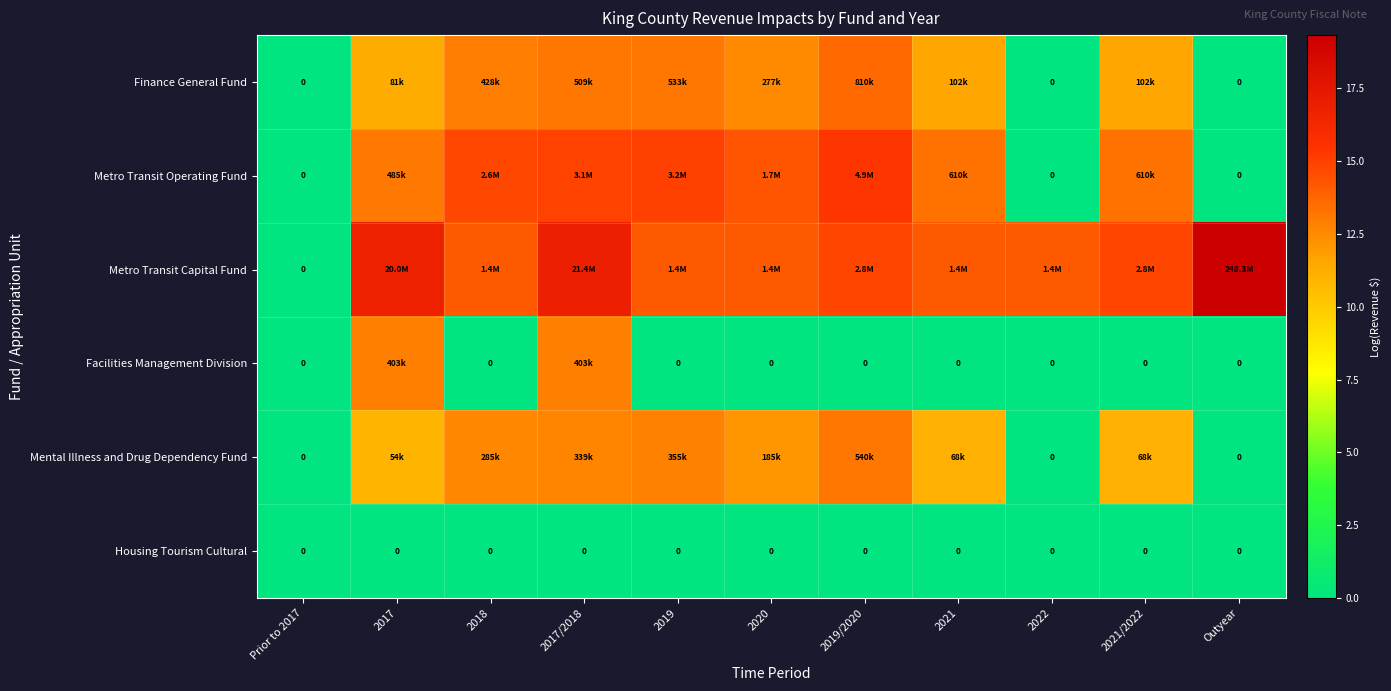

Which series has the widest spread of values?

Metro Transit Capital Fund